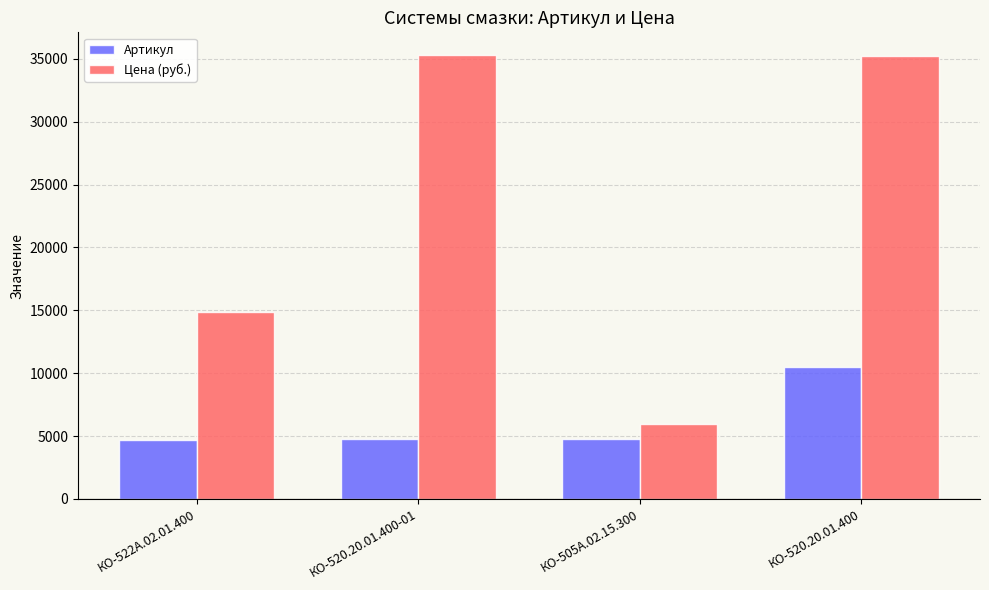

What is the difference between the Артикул values at КО-505А.02.15.300 and КО-520.20.01.400?

5706